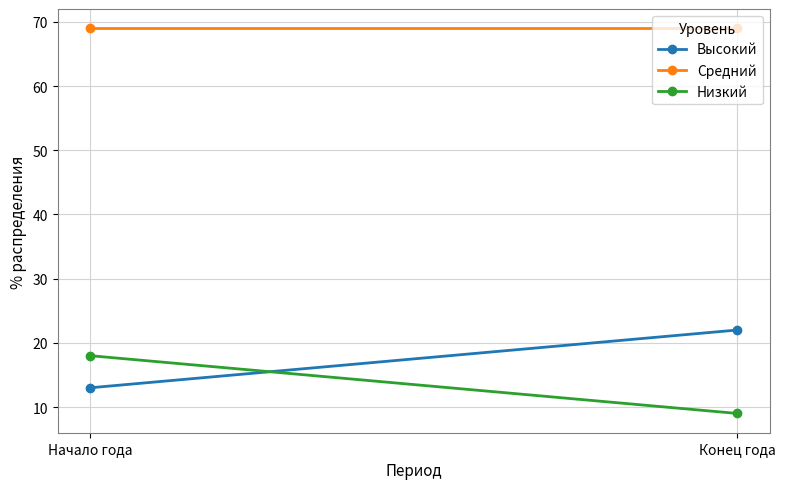

What is the approximate value of Высокий at Начало года?

13